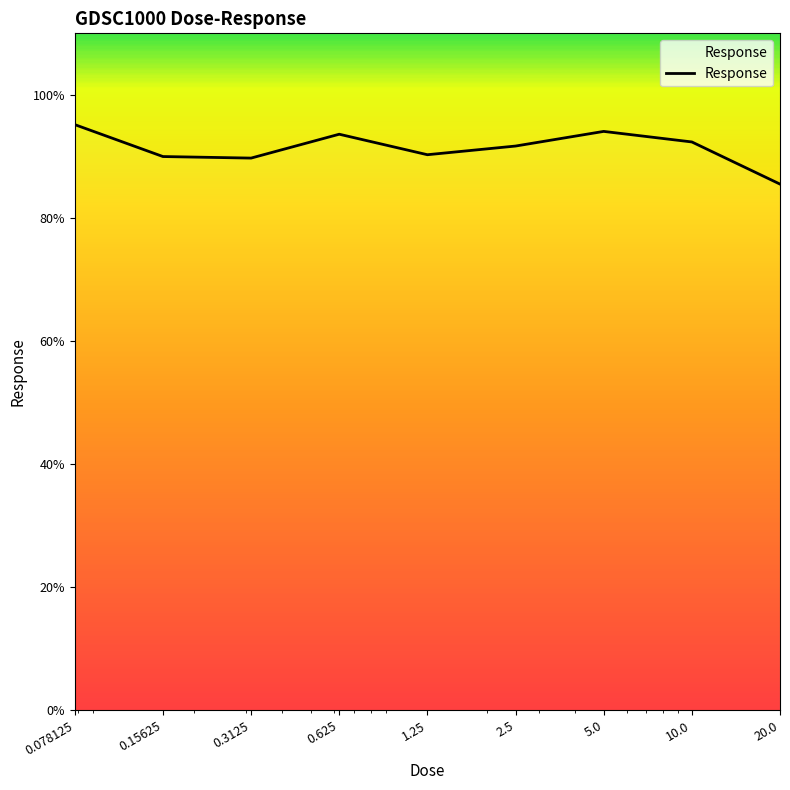

Where is the first local maximum?

0.625